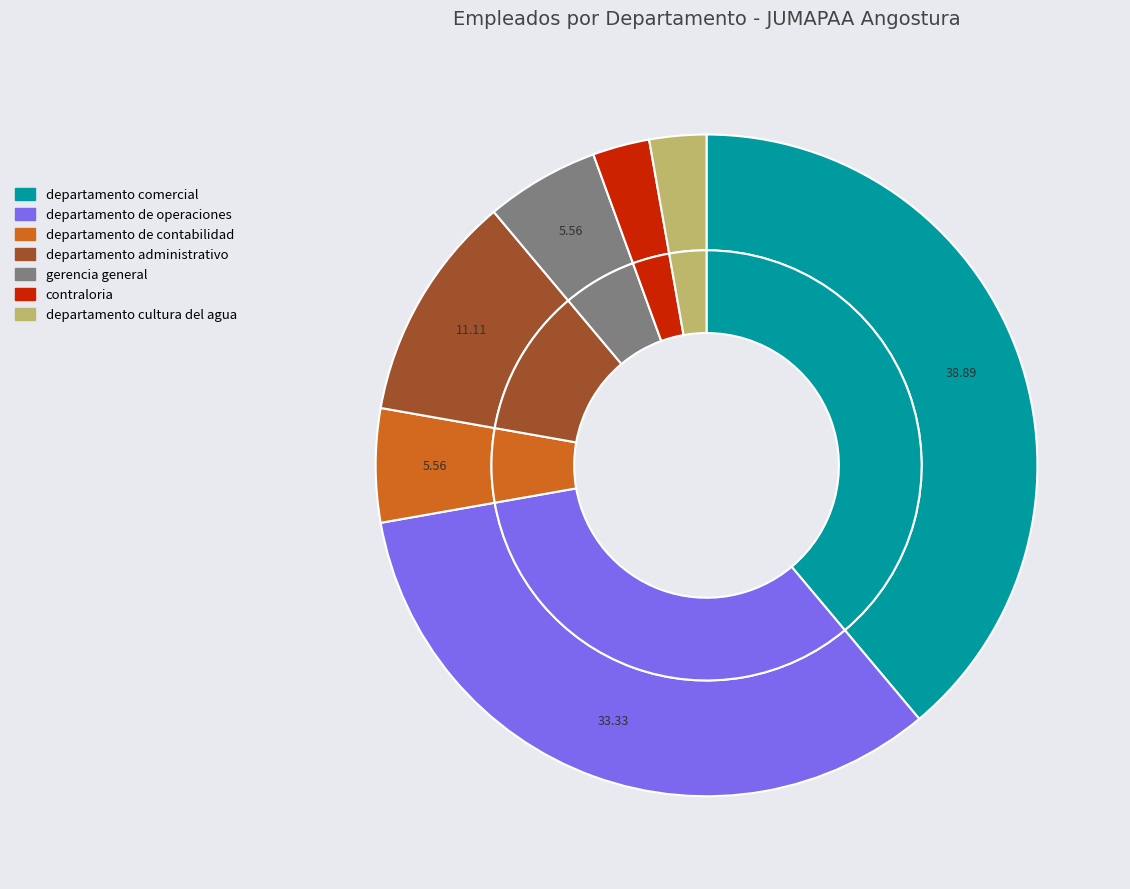

What percentage is the departamento de operaciones slice, to the nearest percent?

33%